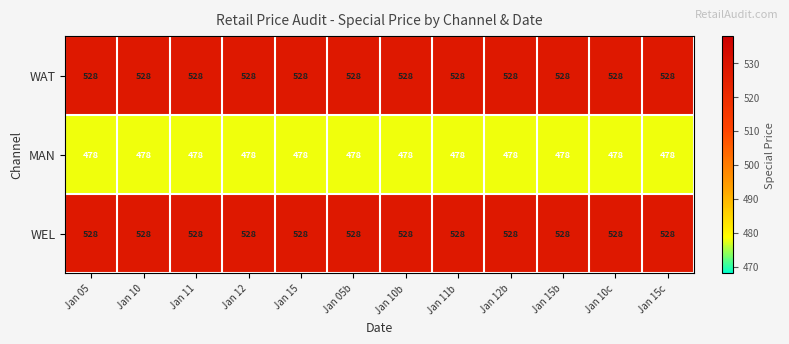

Is it true that MAN equals 478 at Jan 12?

True